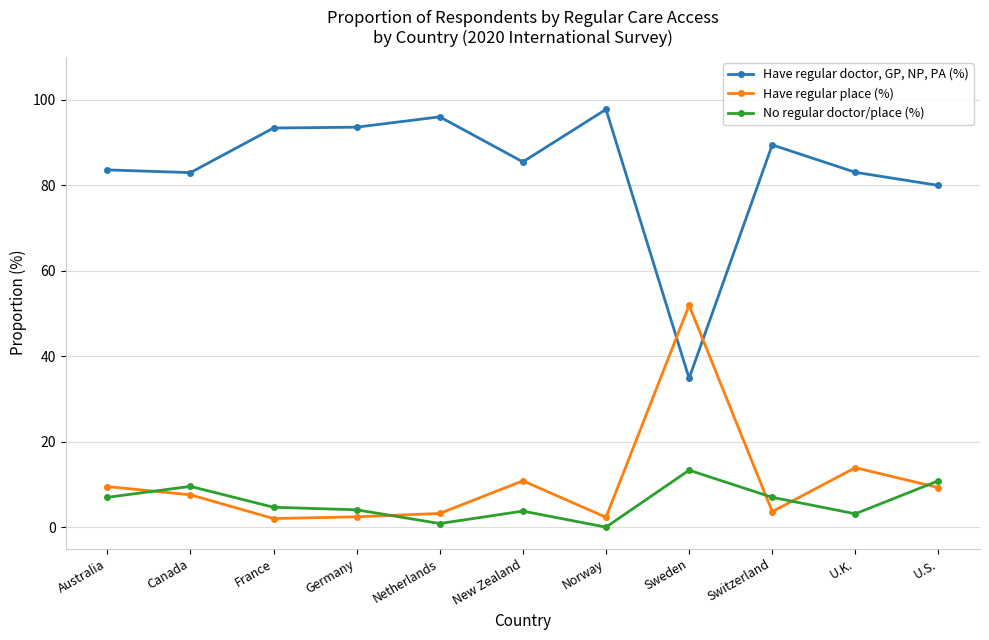

Does the chart display data point markers on the line(s)?

Yes